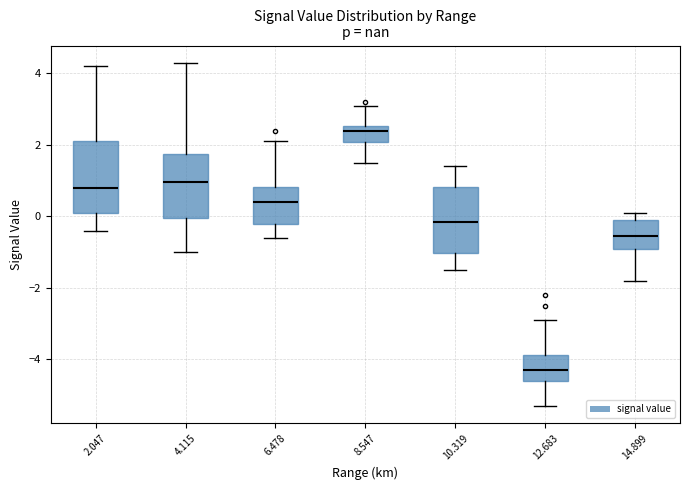

Reading left to right, transcribe this box plot: for each box, give where its median line is, the range the box spans, and where its two whiskers end, as read against the y-axis. The values are not printed on the chart, so give them approximately, as read against the axis.

2.047: median 0.8, box 0.2 to 2.2, whiskers -0.4 to 4.2
4.115: median 1.0, box 0.0 to 1.8, whiskers -1.0 to 4.4
6.478: median 0.4, box -0.2 to 0.8, whiskers -0.6 to 2.2
8.547: median 2.4, box 2.0 to 2.6, whiskers 1.6 to 3.2
10.319: median -0.2, box -1.0 to 0.8, whiskers -1.4 to 1.4
12.683: median -4.2, box -4.6 to -3.8, whiskers -5.2 to -2.8
14.899: median -0.6, box -0.8 to 0.0, whiskers -1.8 to 0.2